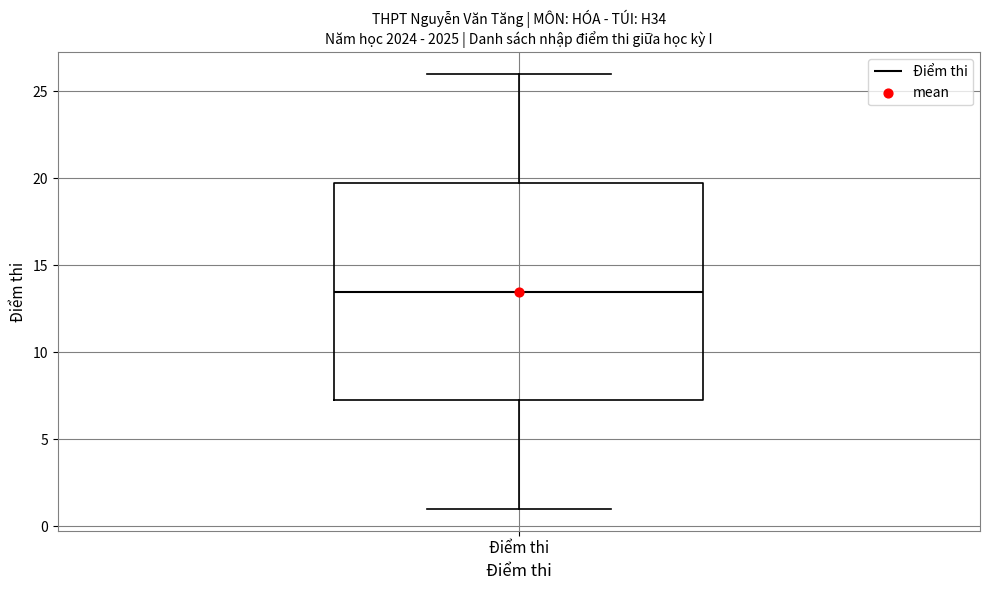

Where is the upper edge of the box for Điểm thi on the y-axis? The values are not printed on the chart, so give them approximately, as read against the axis.

20.0